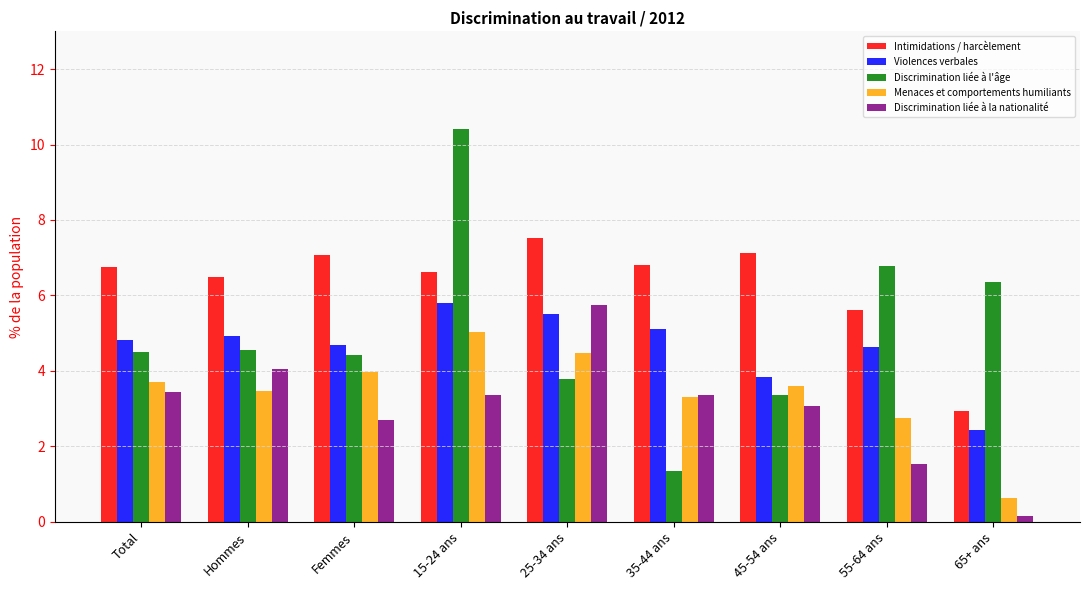

The value of Violences verbales at 55-64 ans is 4.6. True or false?

True